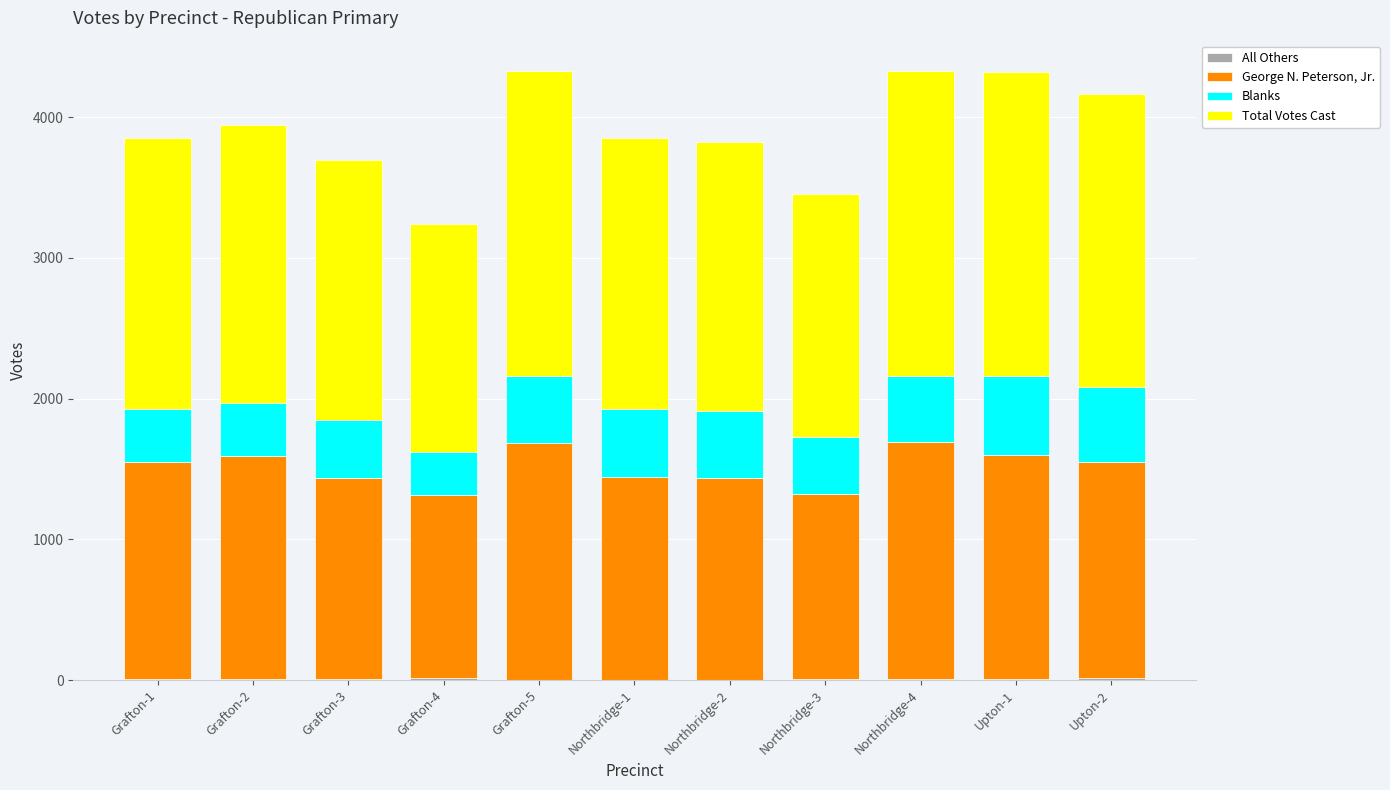

Count the number of data series in this chart.

4